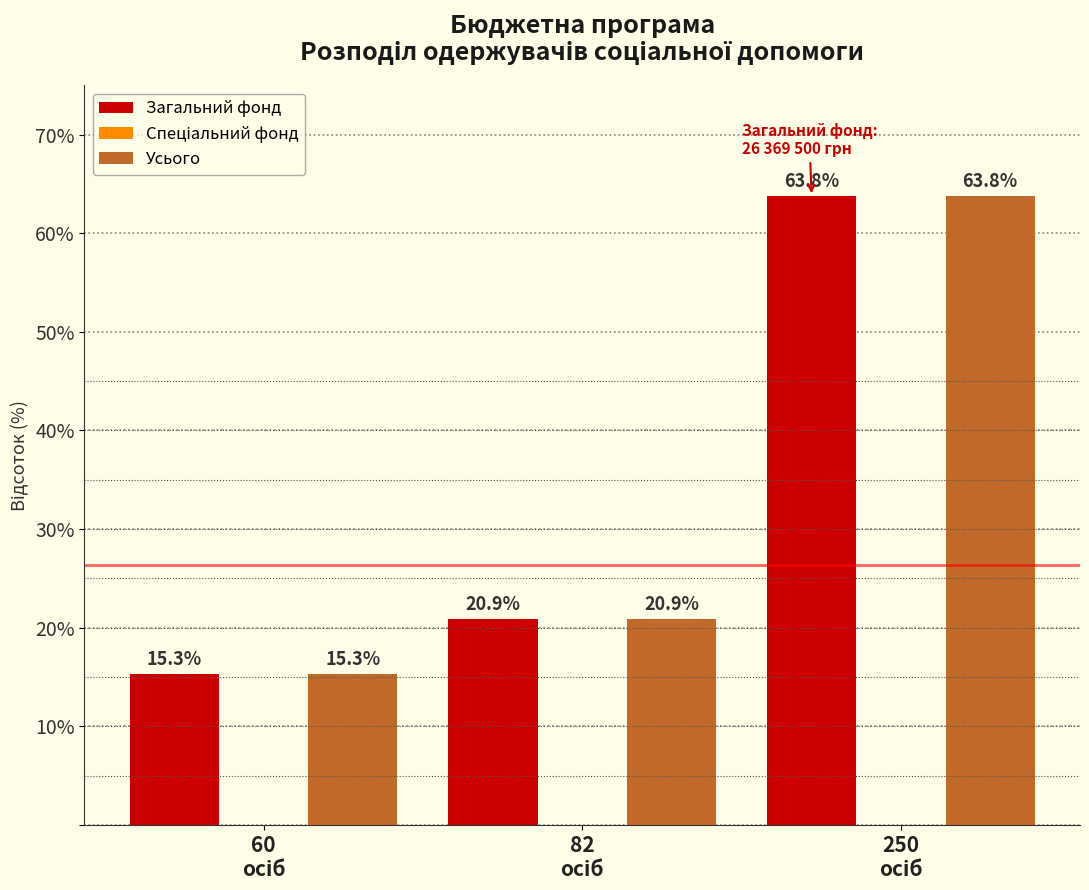

Reading right to left, transcribe all the data shown in this chart.

Загальний фонд: 63.8	20.9	15.3
Усього: 63.8	20.9	15.3